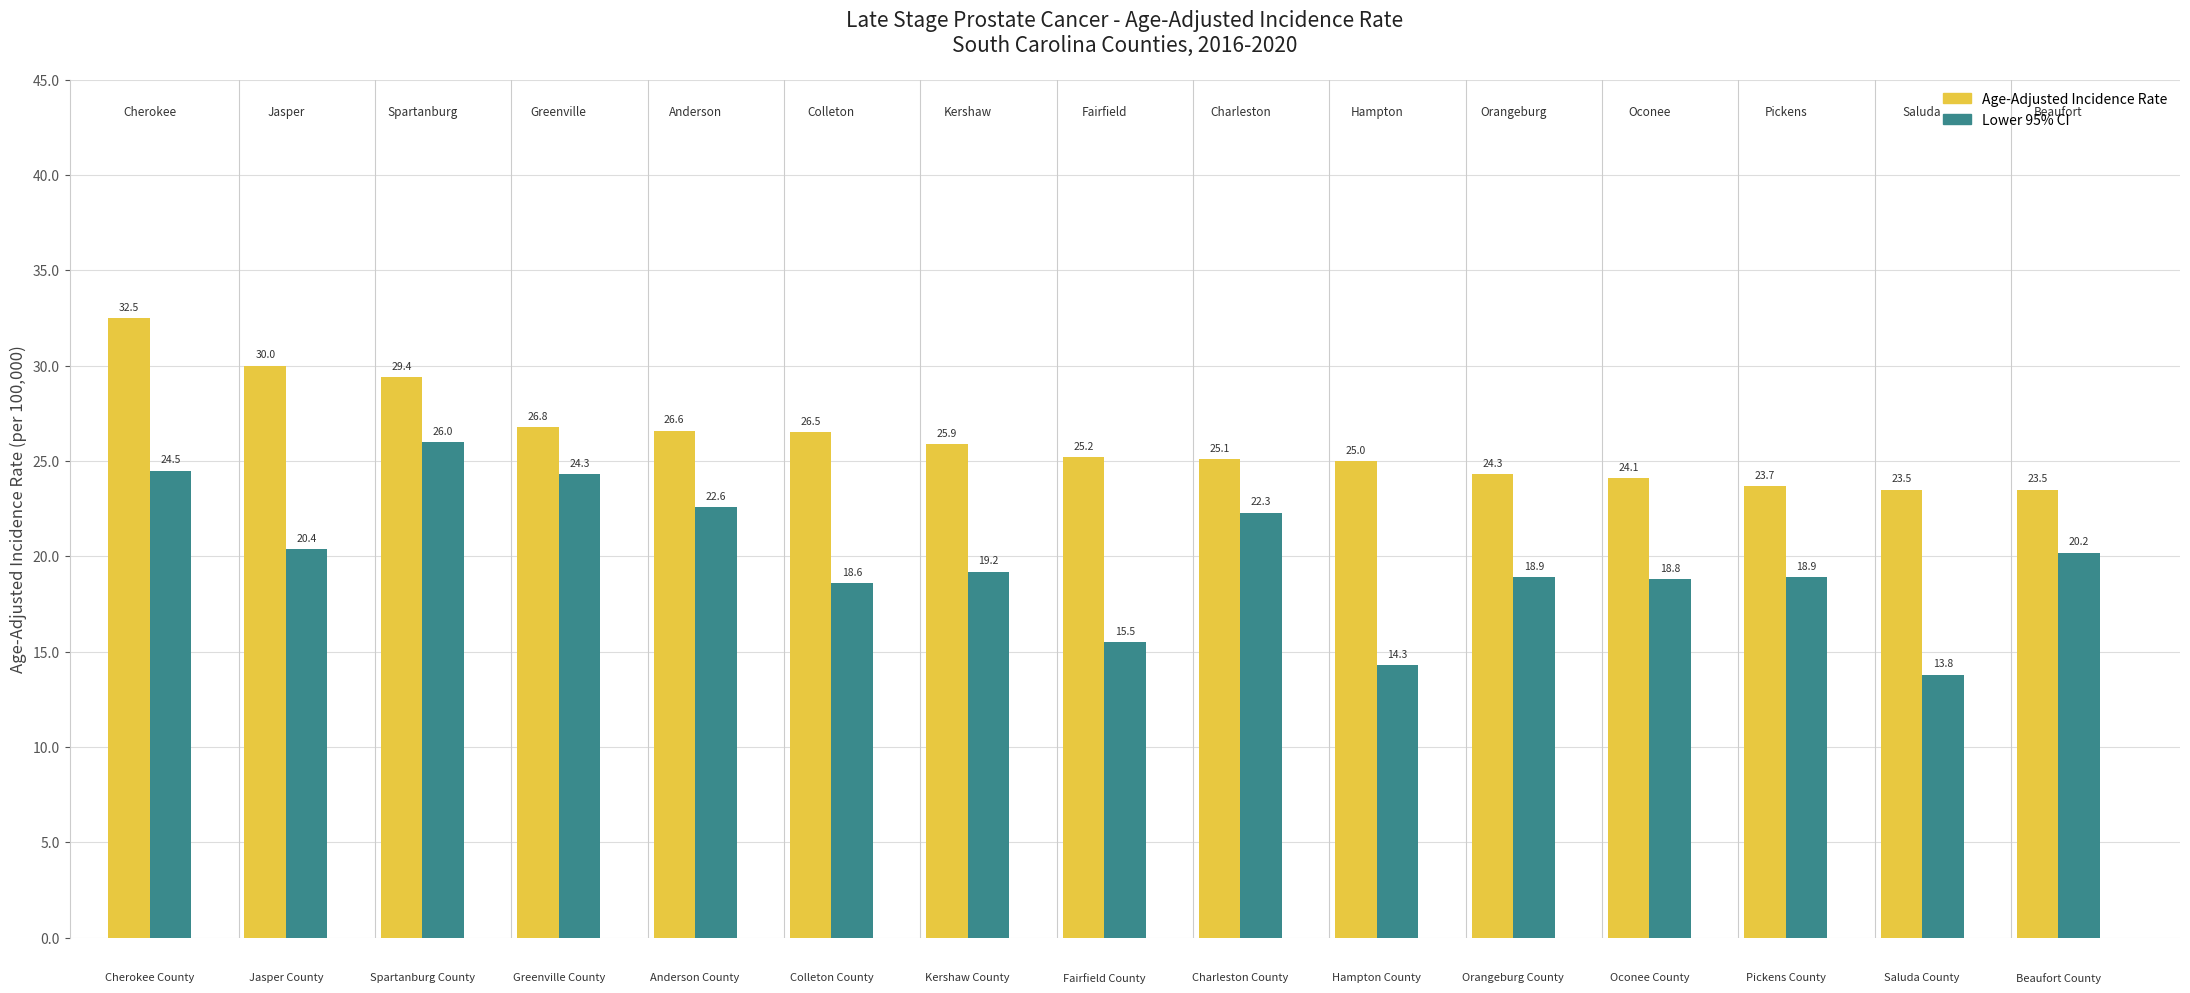

What is the sum of the Lower 95% CI values at Greenville County and Hampton County?

38.6